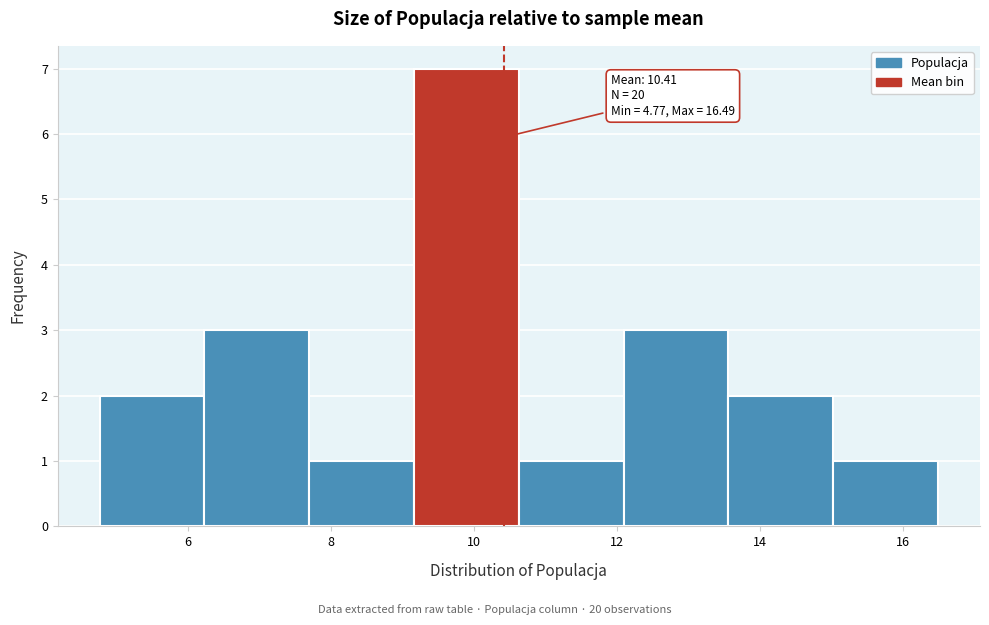

Over which range of the x-axis is the bar tallest?

9.2 to 10.6